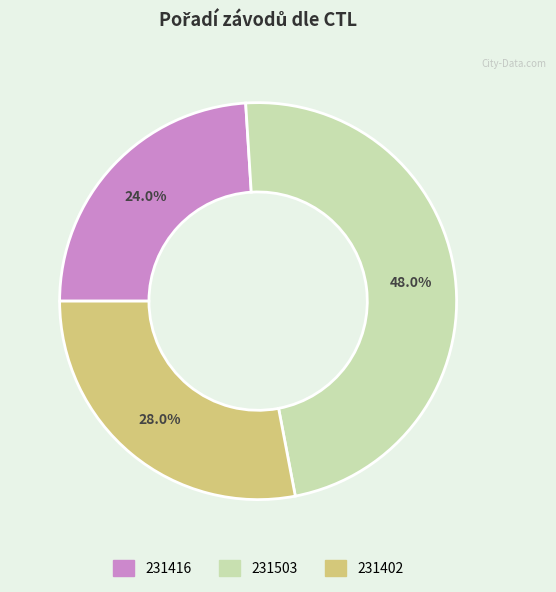

What is the largest slice in the pie chart?

231503